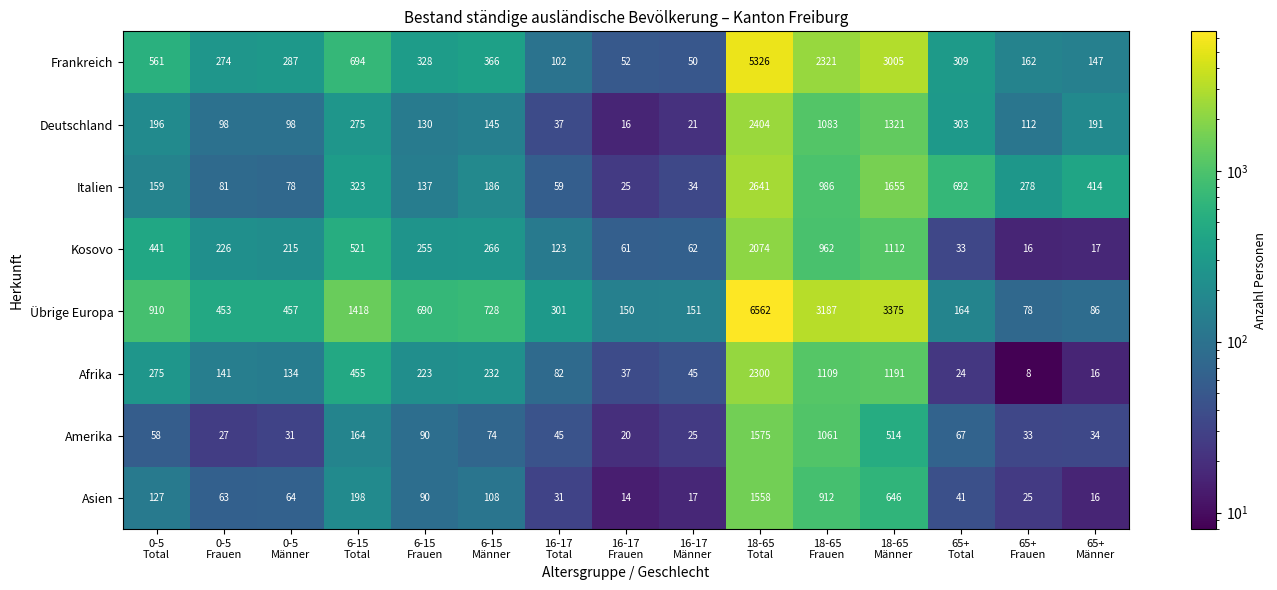

How many data points in Afrika are less than 141?

7